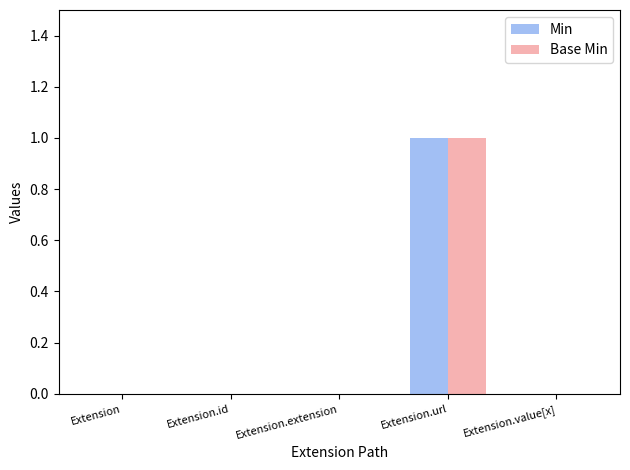

Which label corresponds to the largest value in the chart?

Extension.url